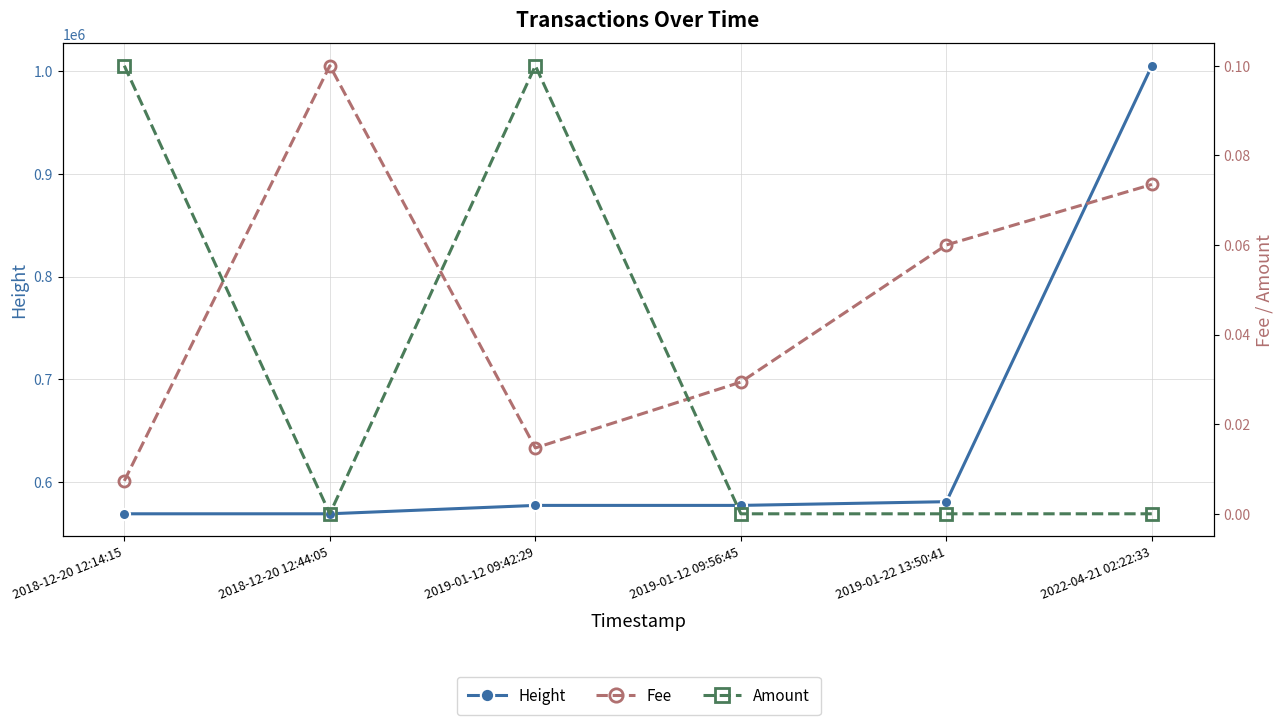

Reading left to right, extract all data points from this chart.

Height: 2018-12-20 12:14:15=568832.0	2018-12-20 12:44:05=568842.0	2019-01-12 09:42:29=577017.0	2019-01-12 09:56:45=577021.0	2019-01-22 13:50:41=580643.0	2022-04-21 02:22:33=1005561.0
Fee: 2018-12-20 12:14:15=0.0	2018-12-20 12:44:05=0.1	2019-01-12 09:42:29=0.0	2019-01-12 09:56:45=0.0	2019-01-22 13:50:41=0.1	2022-04-21 02:22:33=0.1
Amount: 2018-12-20 12:14:15=0.1	2018-12-20 12:44:05=0.0	2019-01-12 09:42:29=0.1	2019-01-12 09:56:45=0.0	2019-01-22 13:50:41=0.0	2022-04-21 02:22:33=0.0